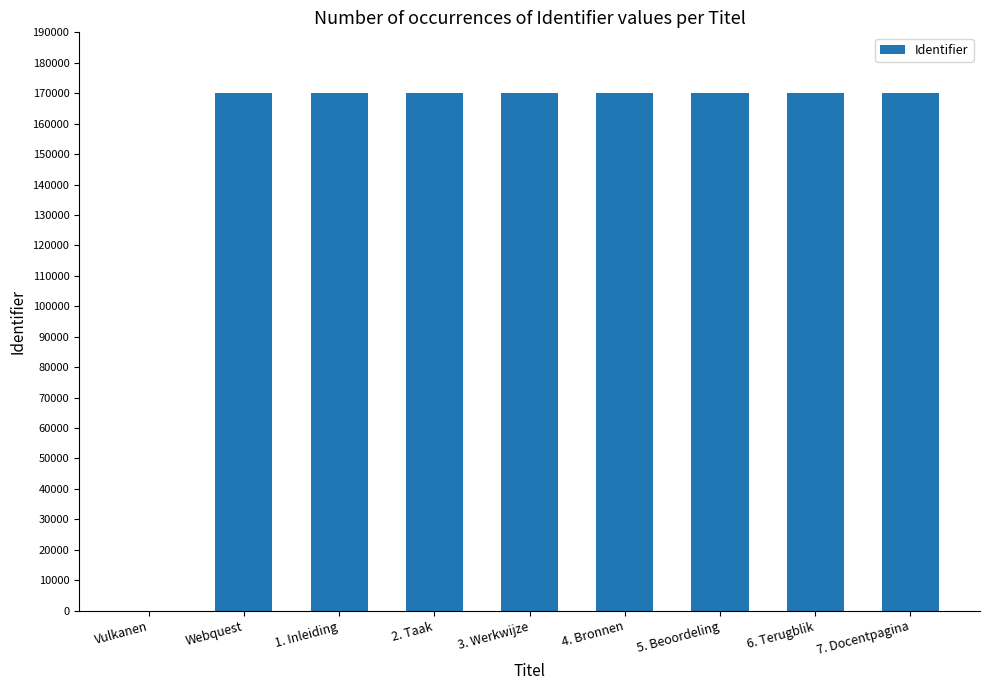

What is the sum of all values?

1360395